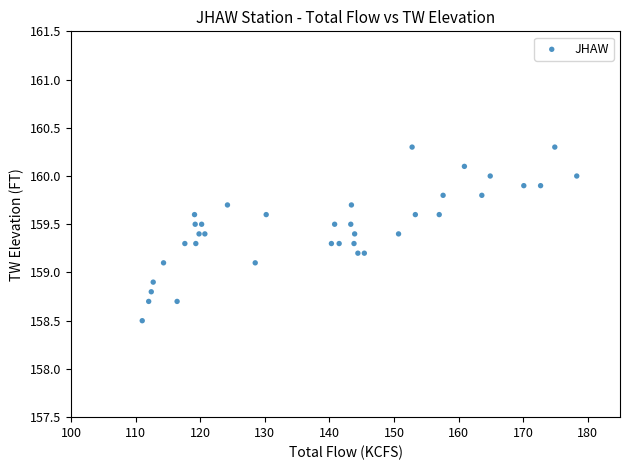

What is the range of Y values (max minus min)?

1.8